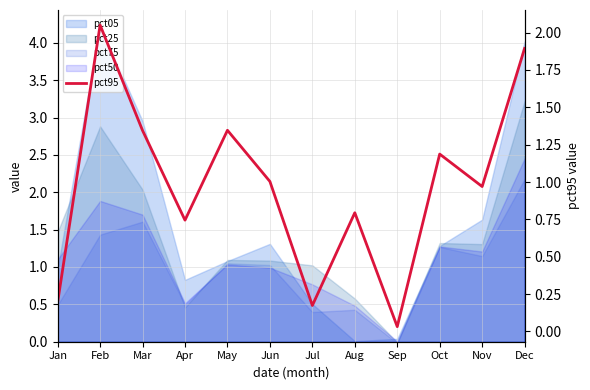

Reading right to left, list all the values displayed in this chart.

Dec=1.9	Nov=1.0	Oct=1.2	Sep=0.0	Aug=0.8	Jul=0.2	Jun=1.0	May=1.3	Apr=0.7	Mar=1.3	Feb=2.1	Jan=0.2